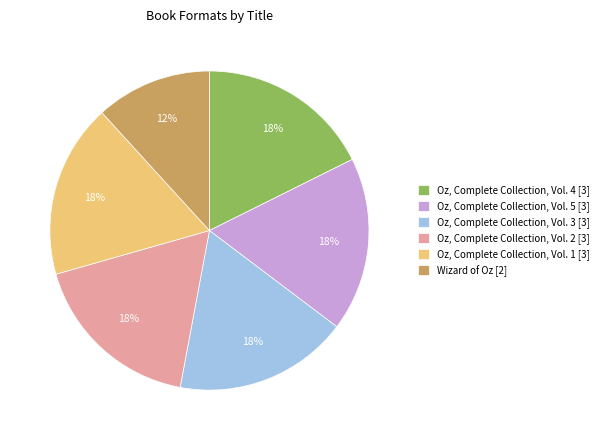

The Oz, Complete Collection, Vol. 3 [3] slice represents 29% of the pie. True or false?

False